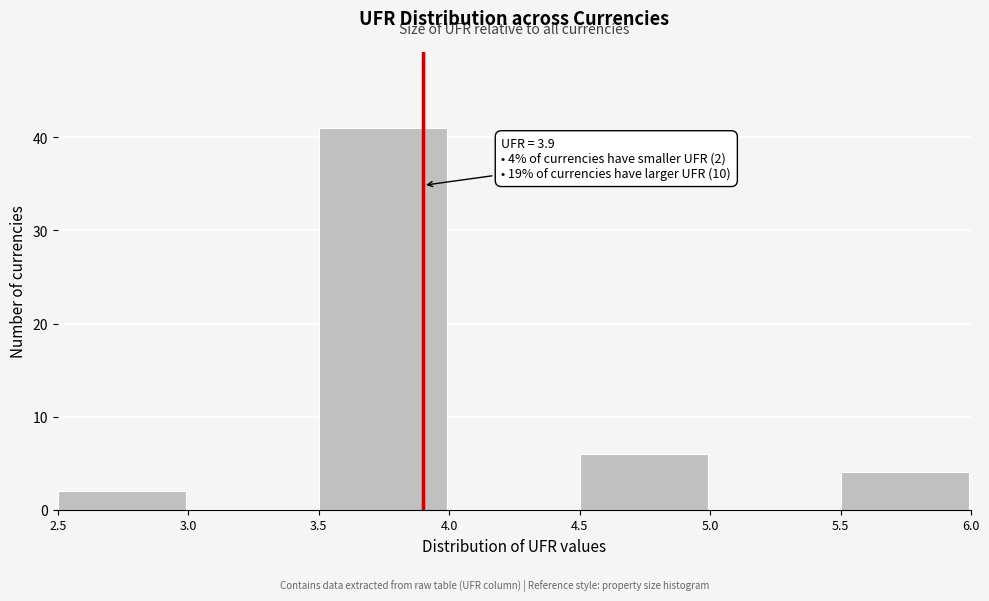

Over which range of the x-axis is the bar tallest?

3.5 to 4.0